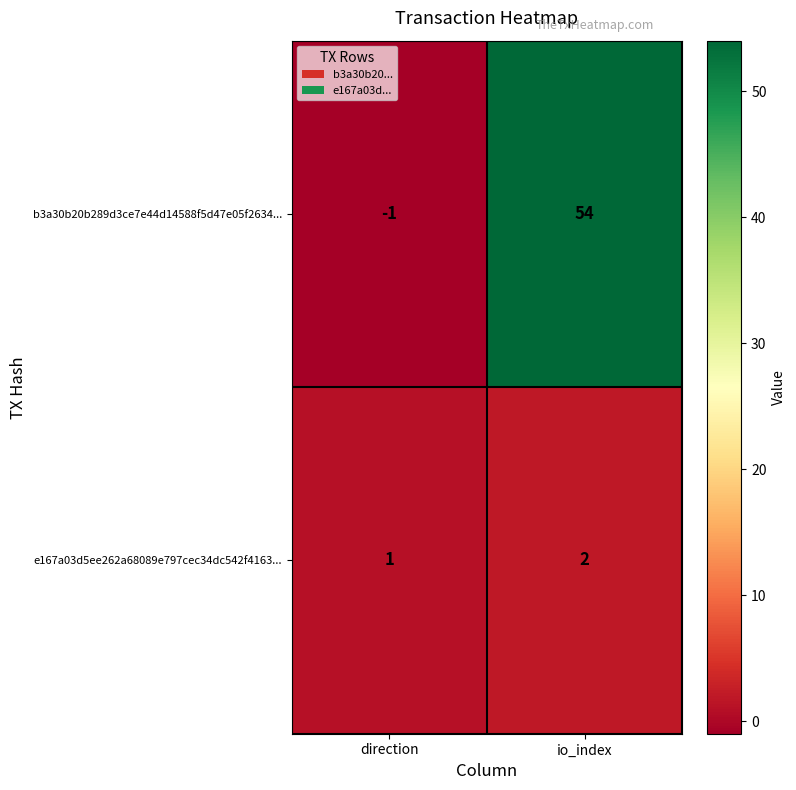

What is the total value across all series at io_index?

56